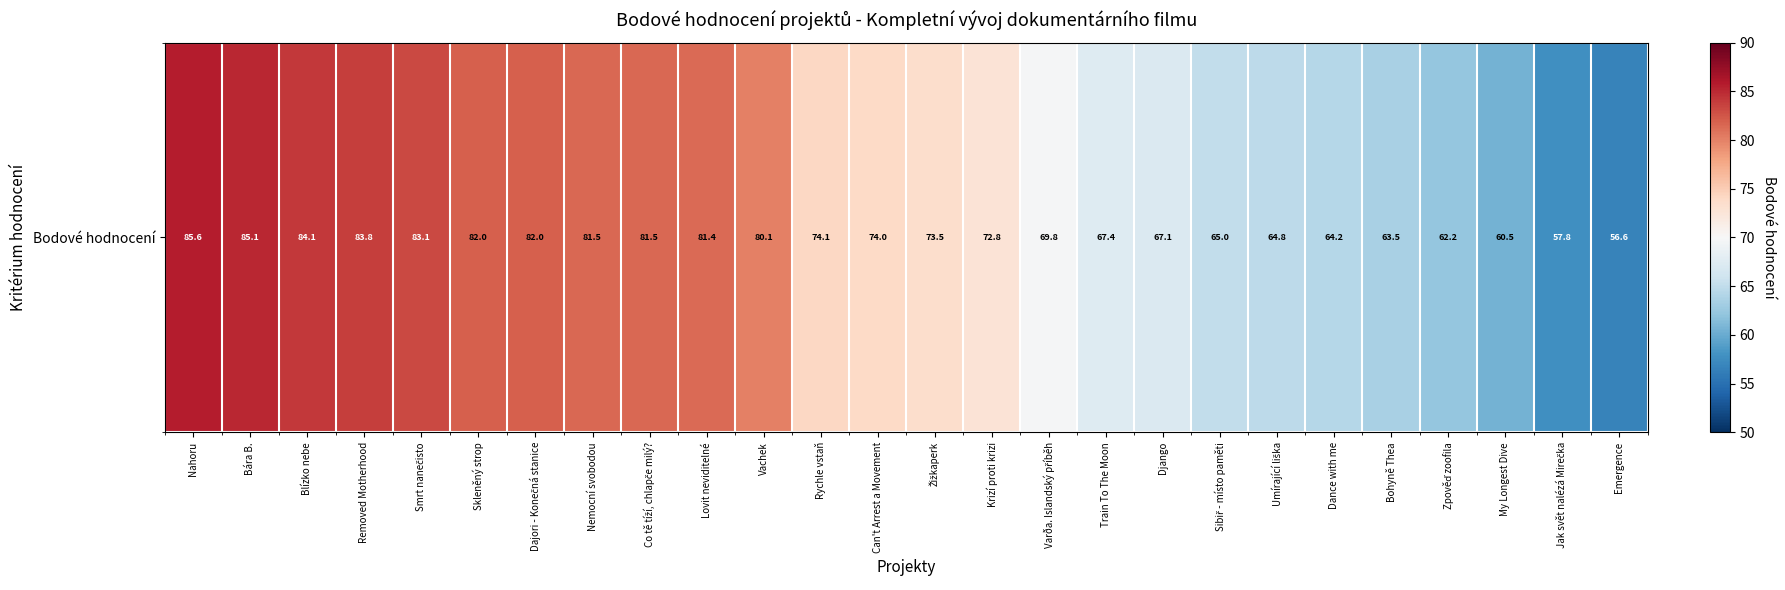

Count the number of categories in the chart.

26